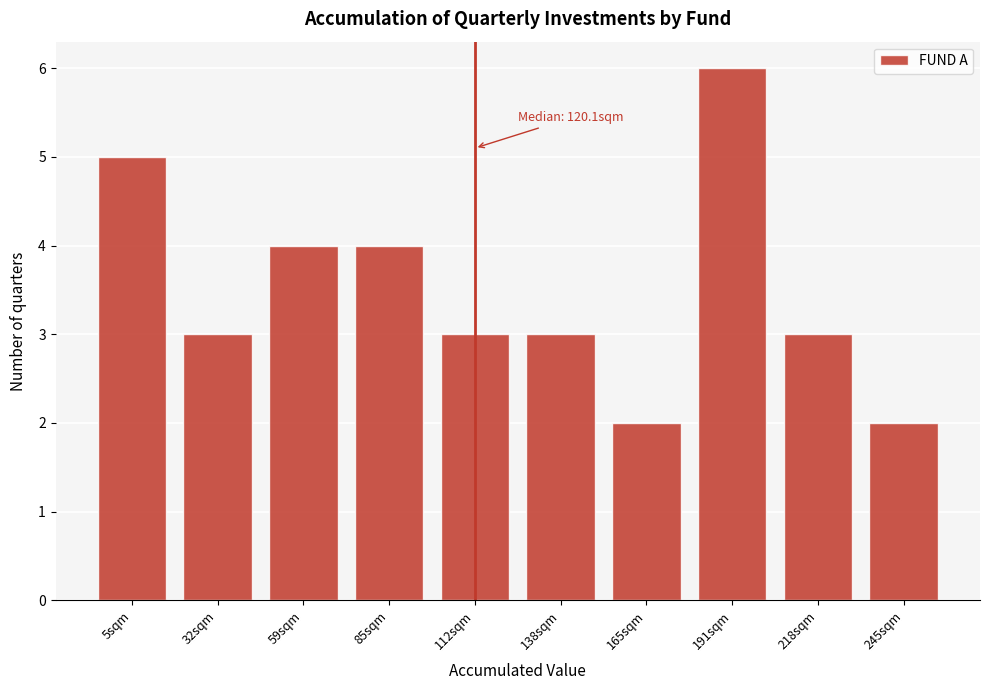

Reading right to left, transcribe all the data shown in this chart.

2	3	6	2	3	3	4	4	3	5